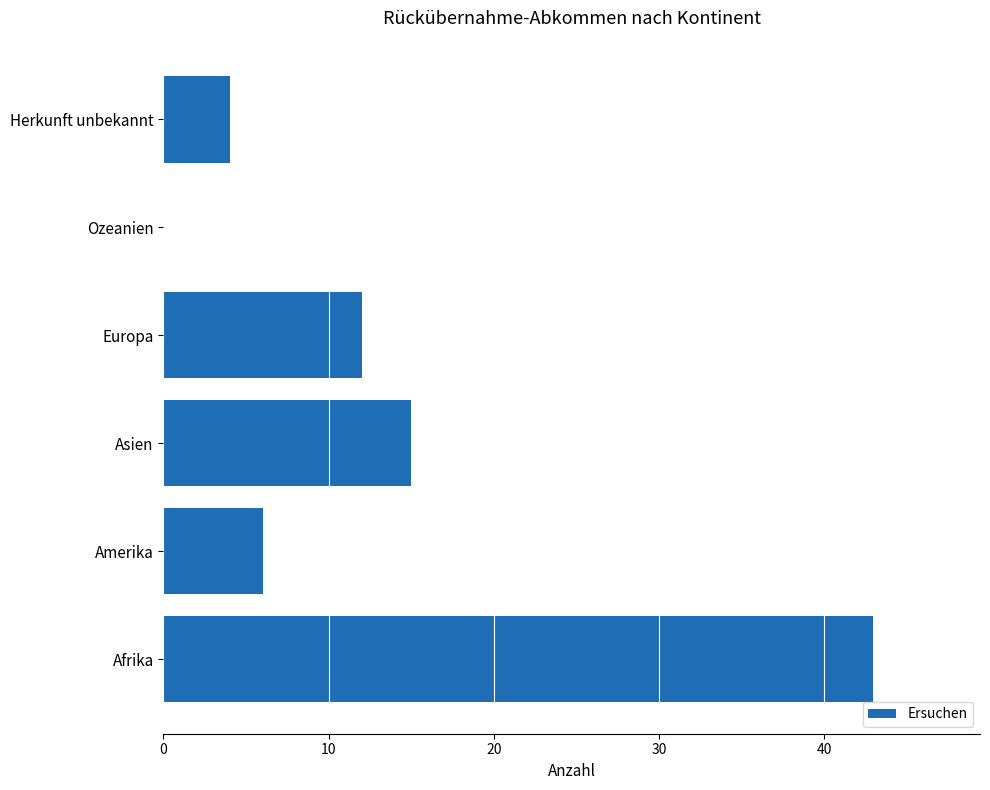

What is the change in value from Asien to Ozeanien?

-15